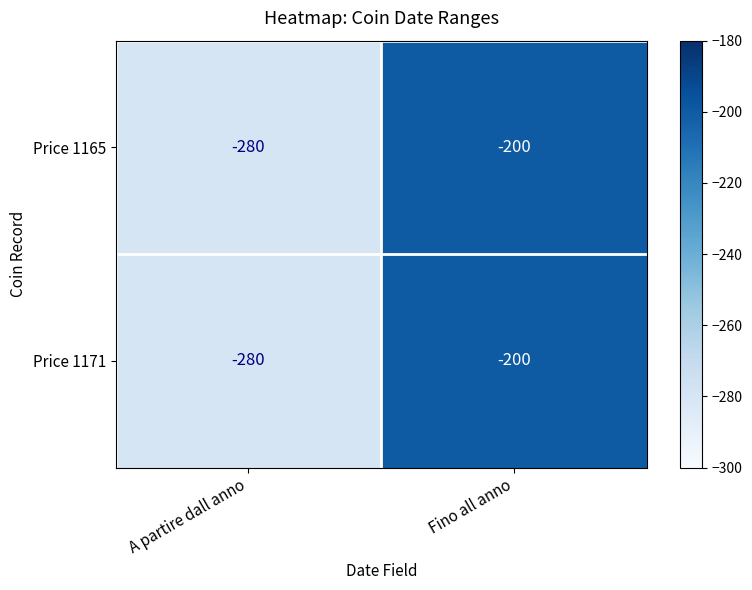

What is the sum of all Price 1171 values?

-480